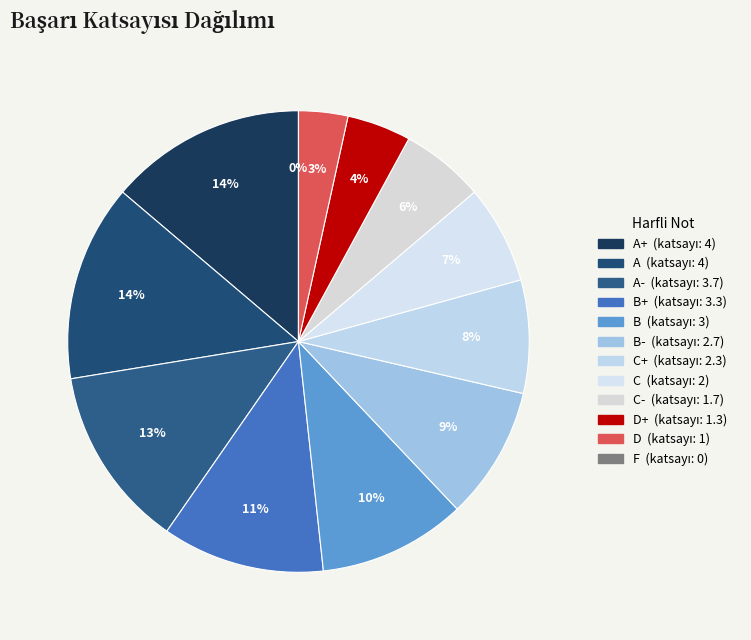

Approximately how many times larger is the value at C+ compared to A-?

0.6